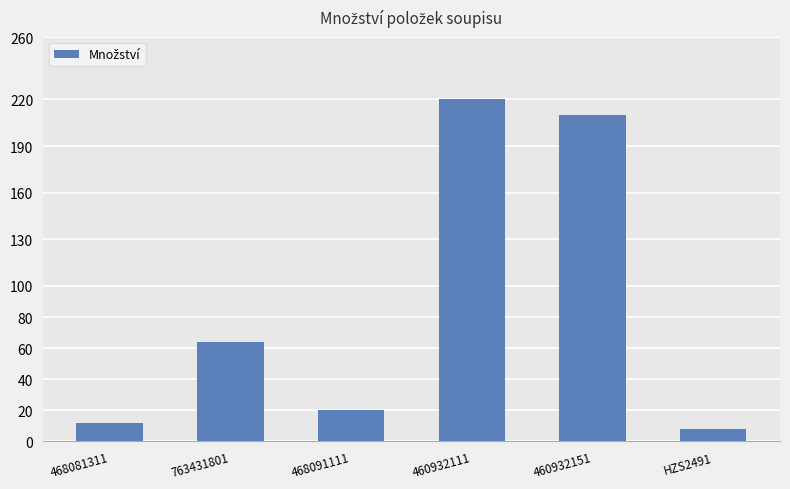

Is it true that the value at 468091111 is 29?

False